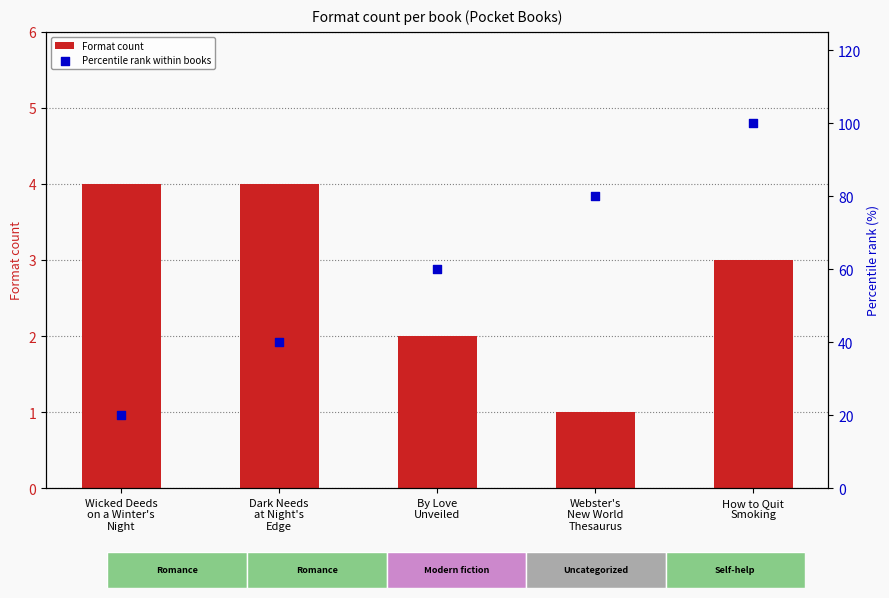

At which category is the sum across all series the highest?

How to Quit
Smoking